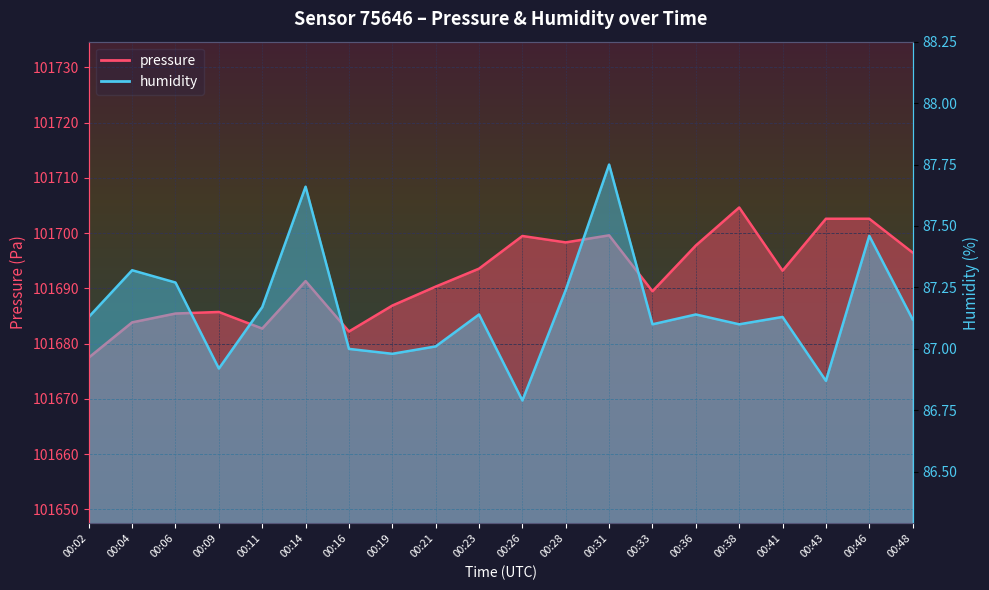

How many lines are shown in the chart?

2